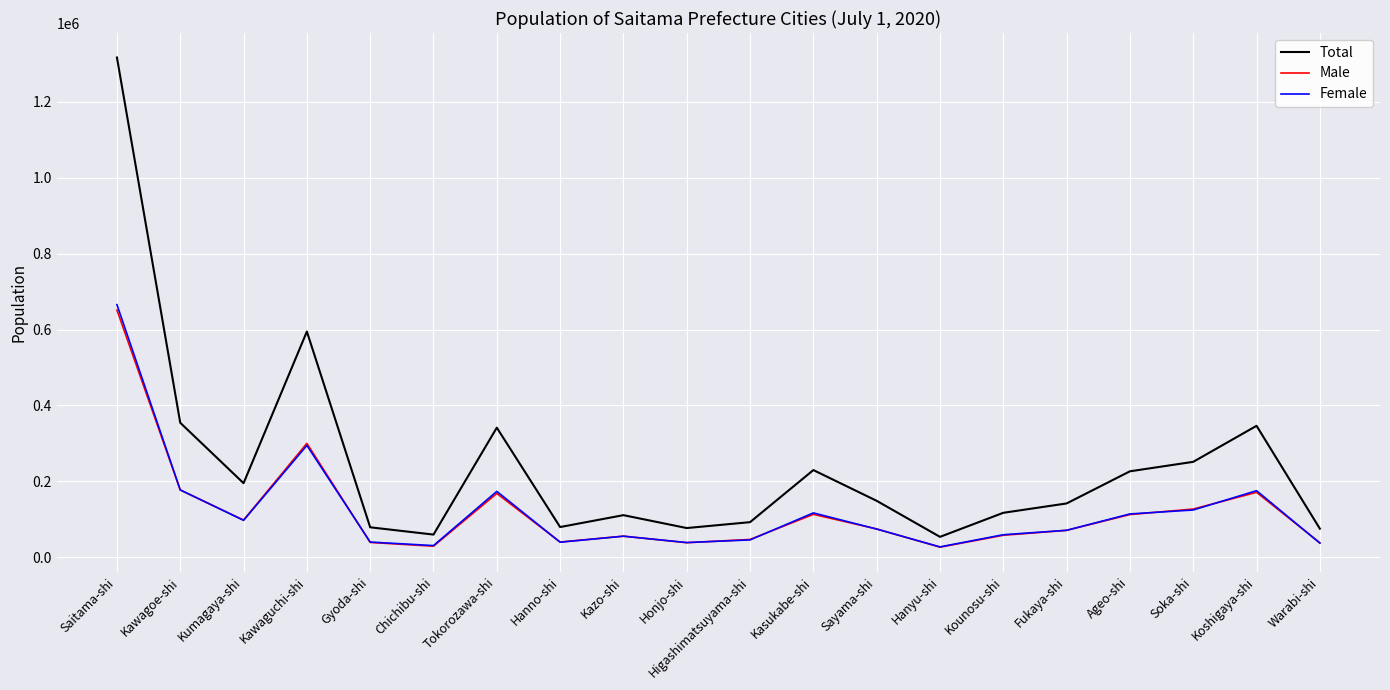

Which series has the largest total across all categories?

Total